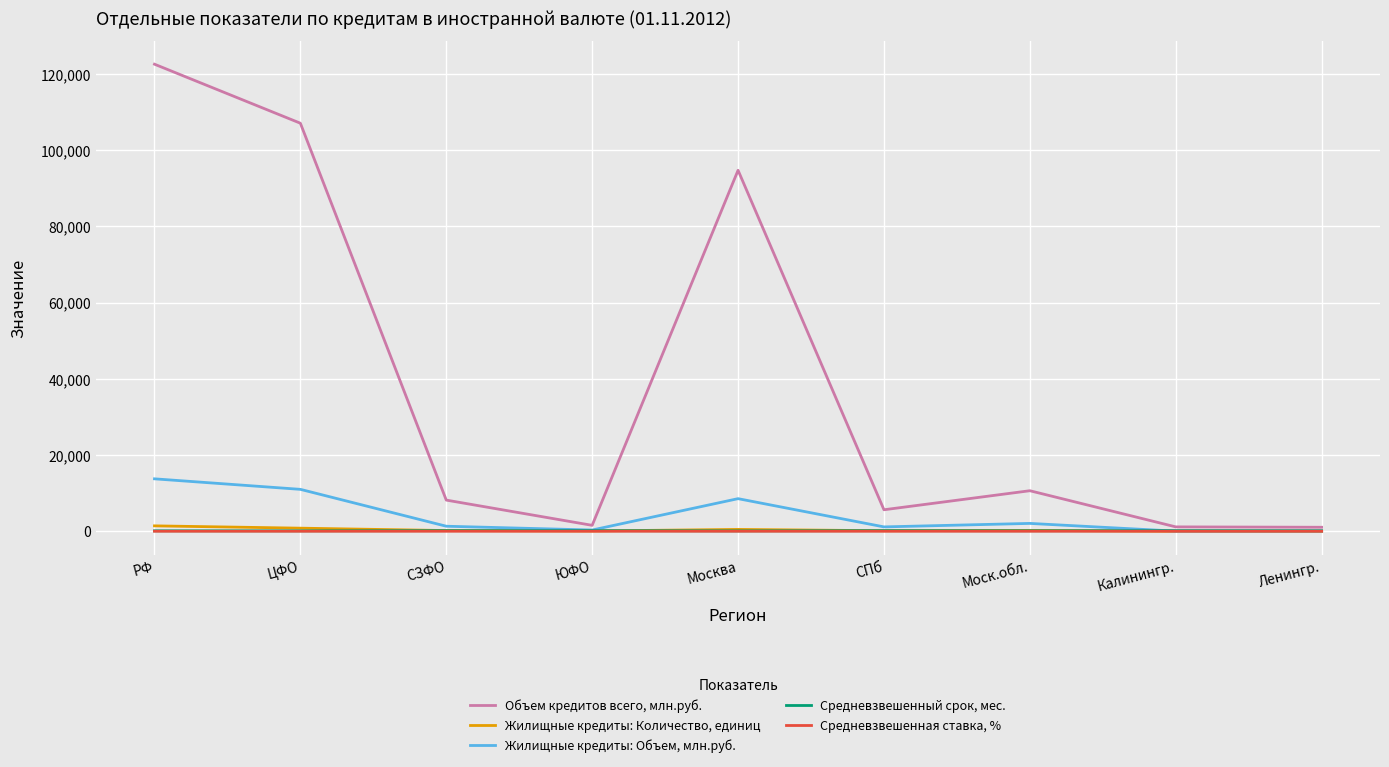

True or false: Жилищные кредиты: Объем, млн.руб. has a value of 7265.1 at РФ.

False